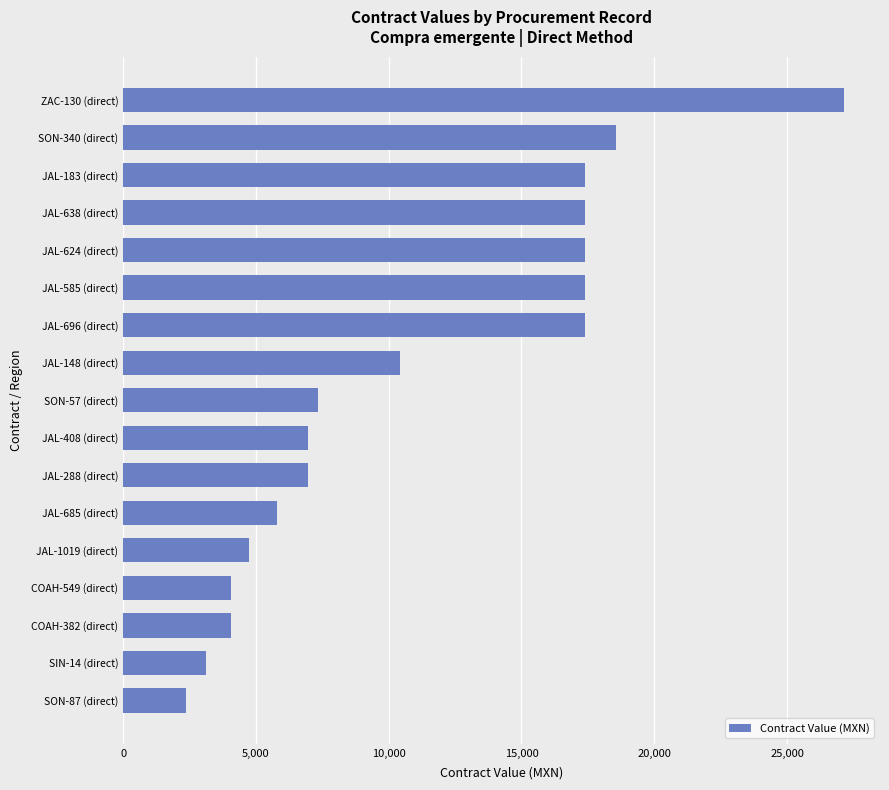

The chart shows a value of 7490.2 at JAL-1019 (direct). True or false?

False